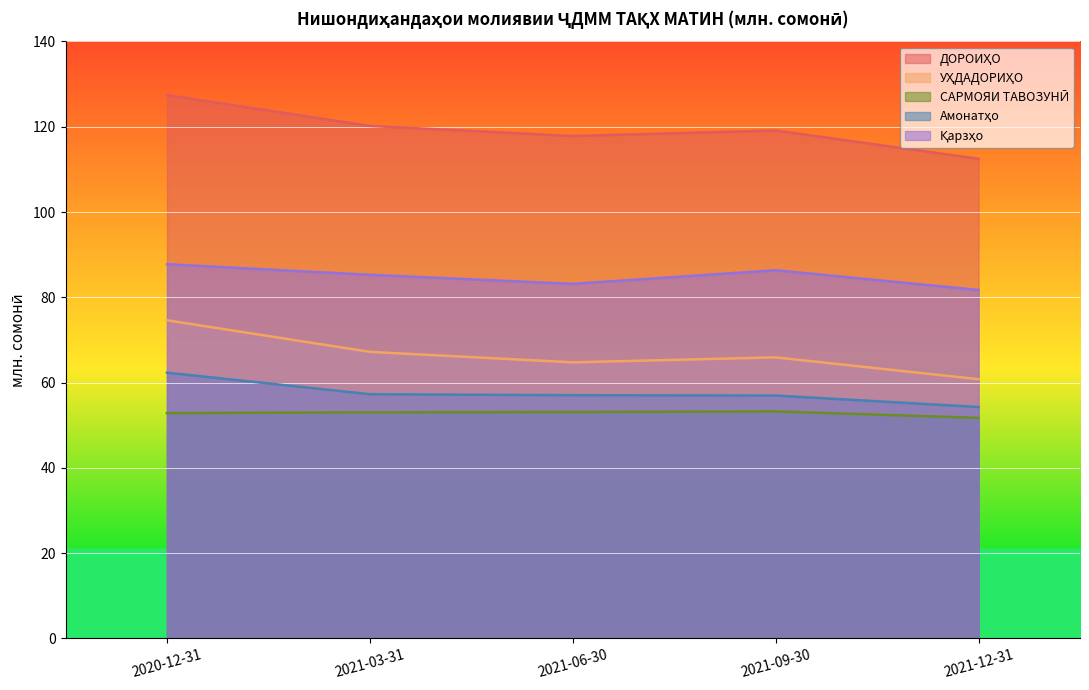

Reading left to right, list all the values displayed in this chart.

ДОРОИҲО: 2020-12-31=127.4	2021-03-31=120.2	2021-06-30=117.8	2021-09-30=119.1	2021-12-31=112.5
УҲДАДОРИҲО: 2020-12-31=74.6	2021-03-31=67.2	2021-06-30=64.7	2021-09-30=65.9	2021-12-31=60.8
САРМОЯИ ТАВОЗУНӢ: 2020-12-31=52.8	2021-03-31=53.0	2021-06-30=53.1	2021-09-30=53.2	2021-12-31=51.7
Амонатҳо: 2020-12-31=62.3	2021-03-31=57.3	2021-06-30=57.0	2021-09-30=56.9	2021-12-31=54.3
Қарзҳо: 2020-12-31=87.8	2021-03-31=85.3	2021-06-30=83.1	2021-09-30=86.3	2021-12-31=81.7